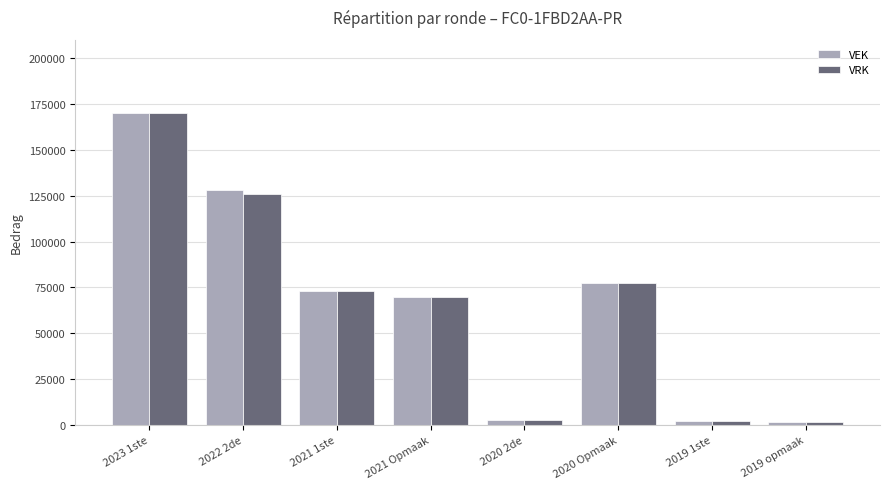

The VRK series shows 1608 at 2019 opmaak. True or false?

True